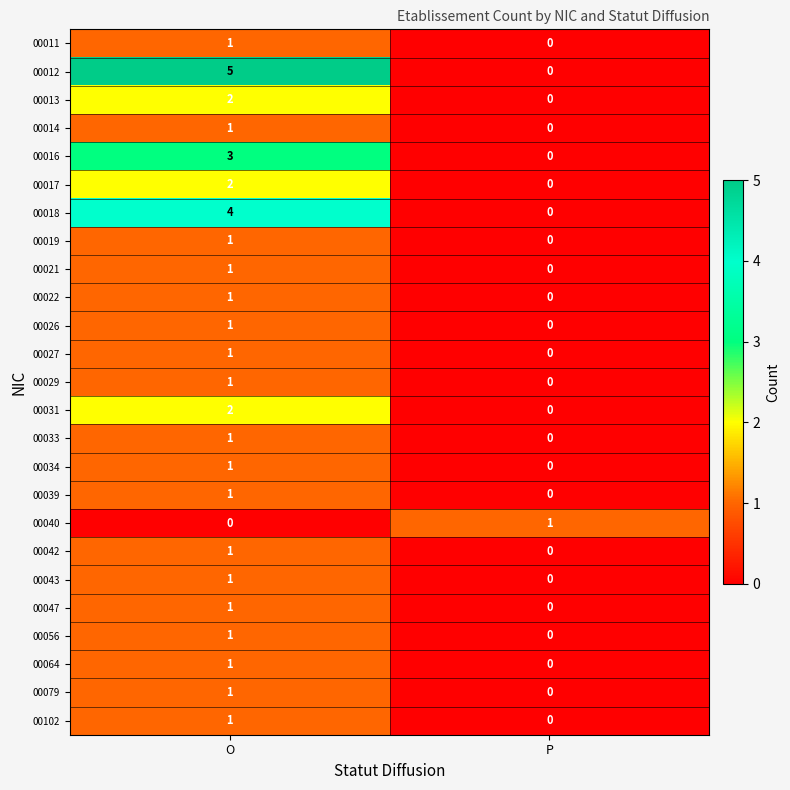

At how many categories does at least one series exceed 4?

1